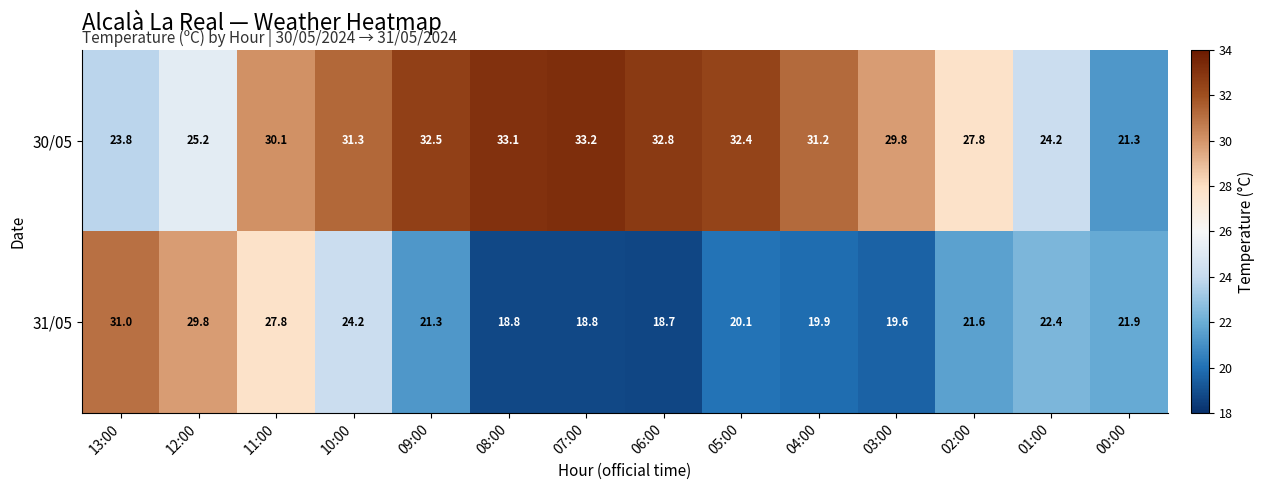

Which series changed the most between 11:00 and 04:00?

31/05